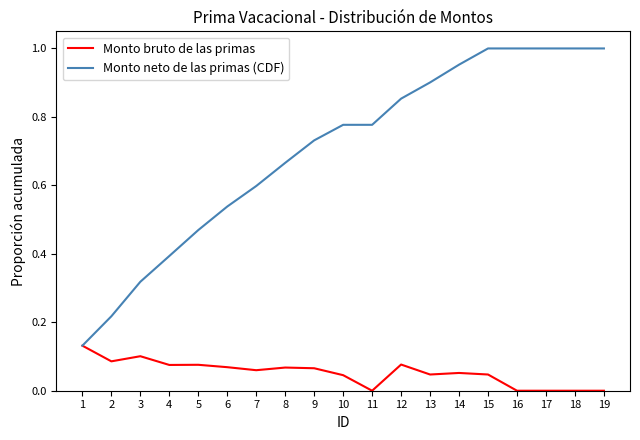

At which category is the sum across all series the highest?

15